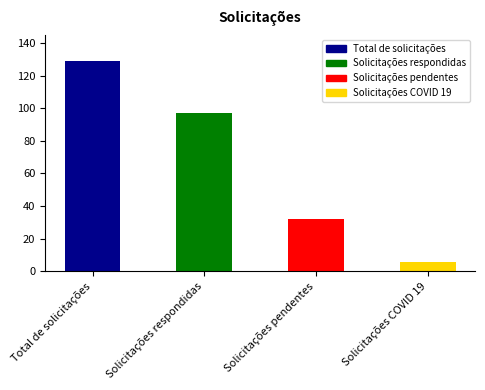

Rank the categories by value from highest to lowest.

Total de solicitações, Solicitações respondidas, Solicitações pendentes, Solicitações COVID 19